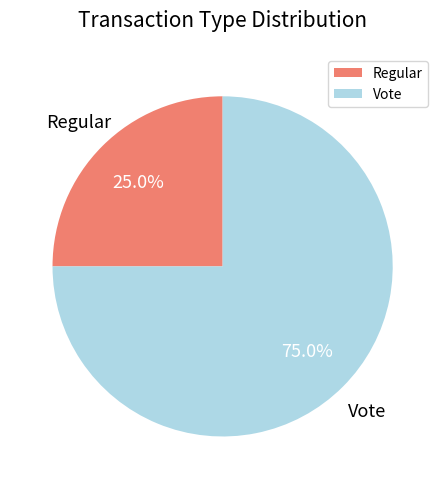

True or false: Regular accounts for 25% of the total.

True